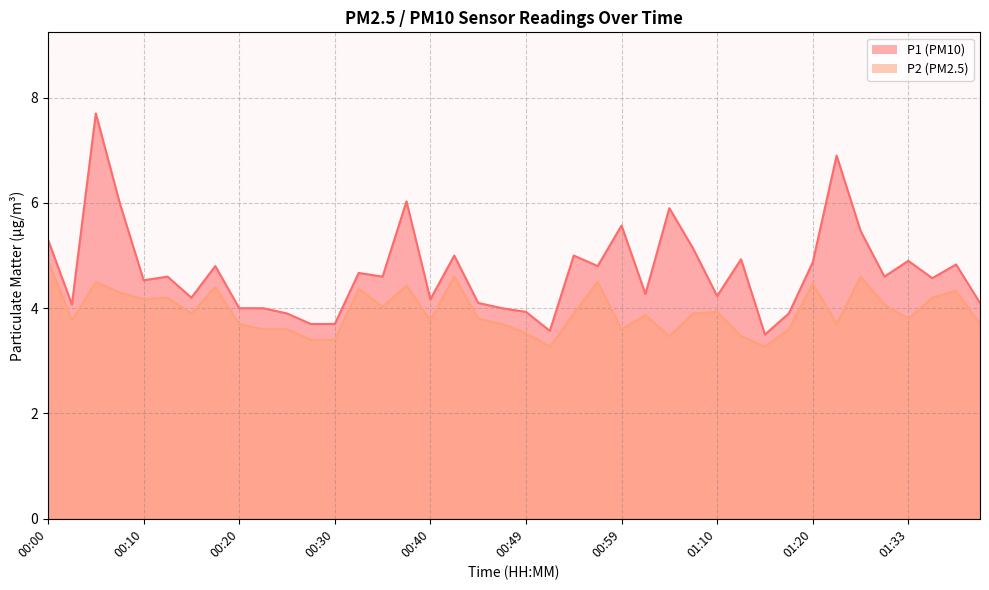

True or false: P2 and P1 cross at least once.

False